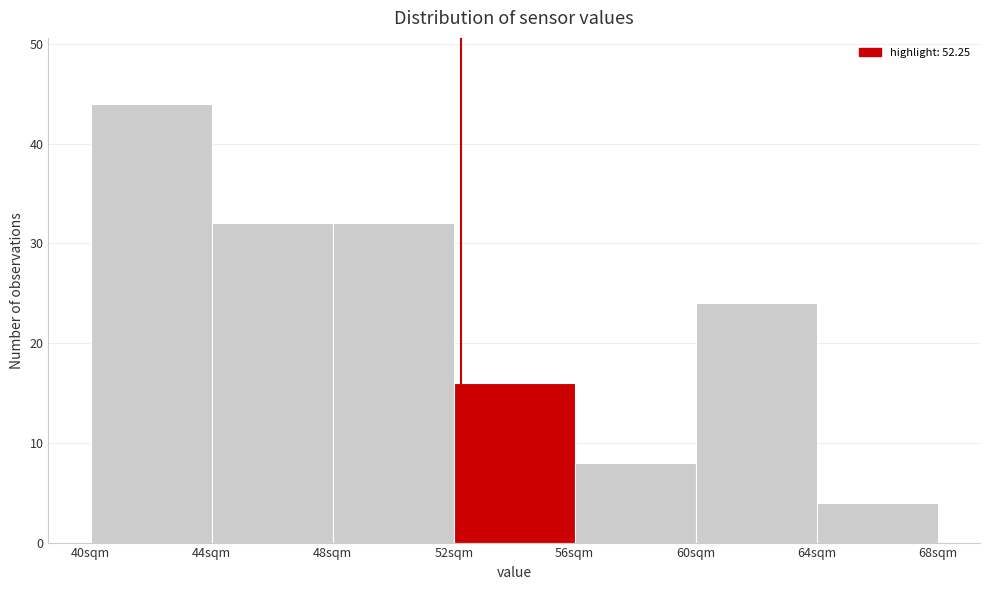

Reading left to right, list every bar in this chart as the range it spans on the x-axis followed by its height. The values are not printed on the chart, so give them approximately, as read against the axis.

40 to 44: 44
44 to 48: 32
48 to 52: 32
52 to 56: 16
56 to 60: 8
60 to 64: 24
64 to 68: 4